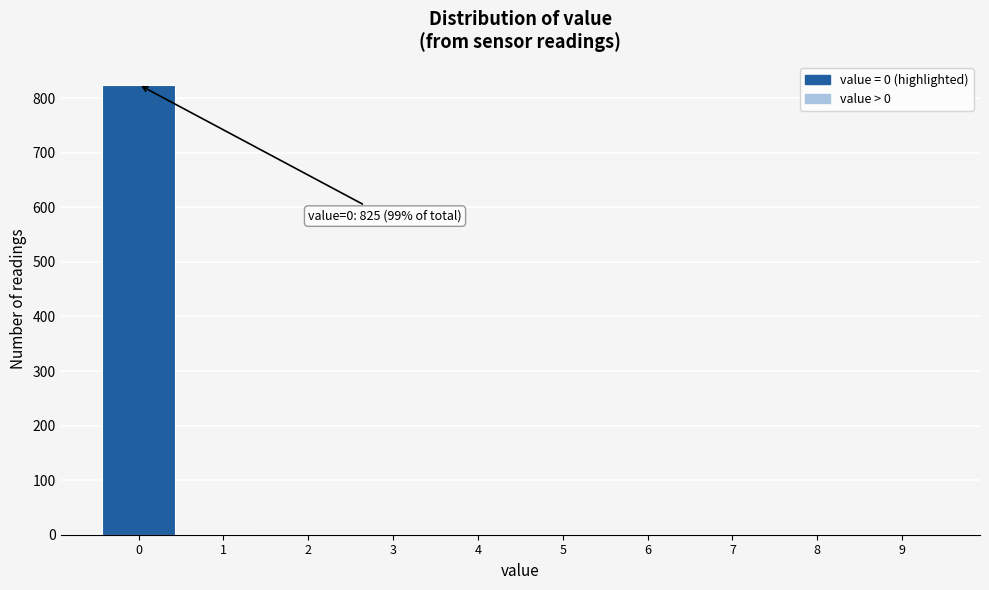

Is it true that the value at 6 is 0?

True